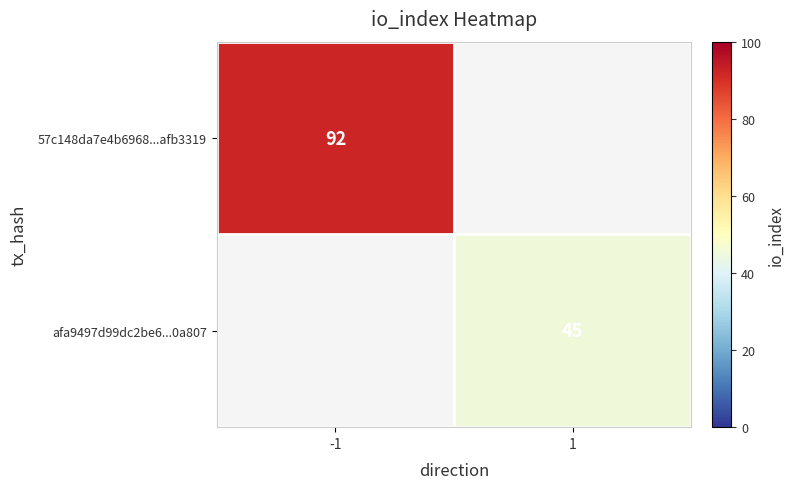

The value of 57c148da7e4b6968...afb3319 at -1 is 92. True or false?

True